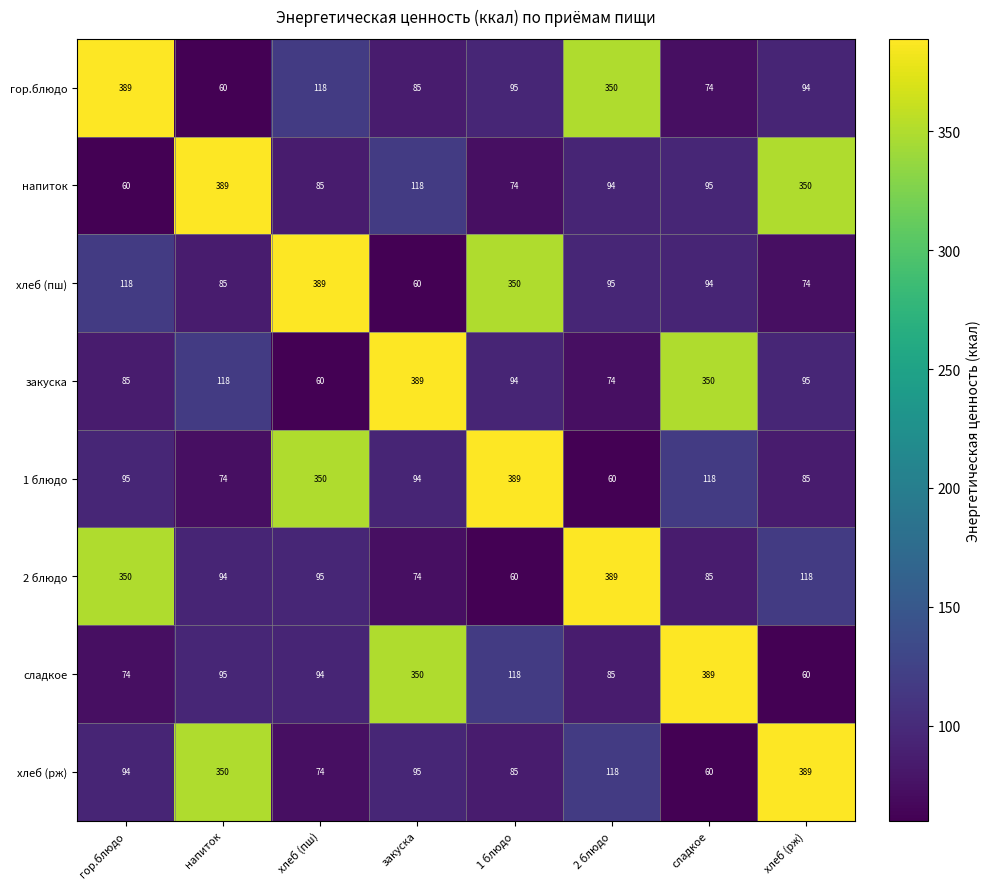

At сладкое, list the series in order from largest to smallest.

сладкое, закуска, 1 блюдо, напиток, хлеб (пш), 2 блюдо, гор.блюдо, хлеб (рж)